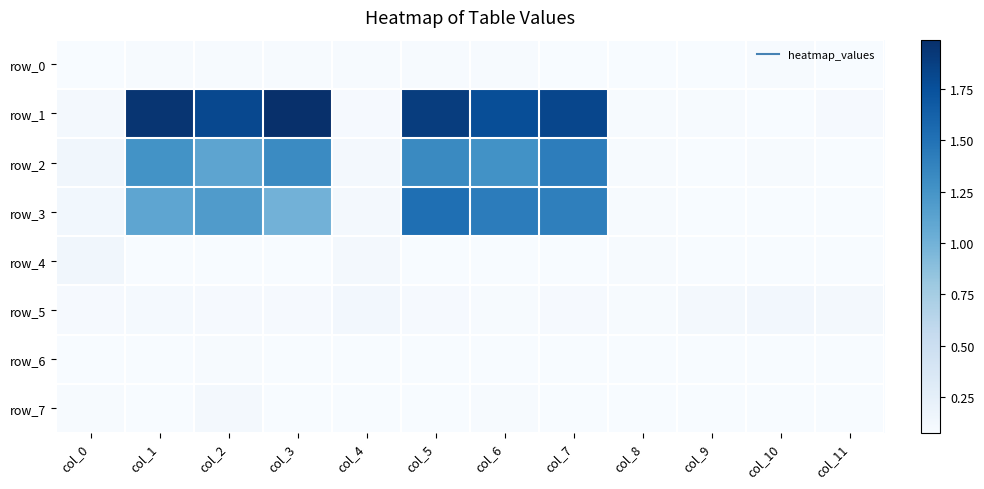

List the labels in order of row_6 value, smallest first.

col_6, col_8, col_9, col_7, col_10, col_4, col_5, col_11, col_0, col_3, col_1, col_2